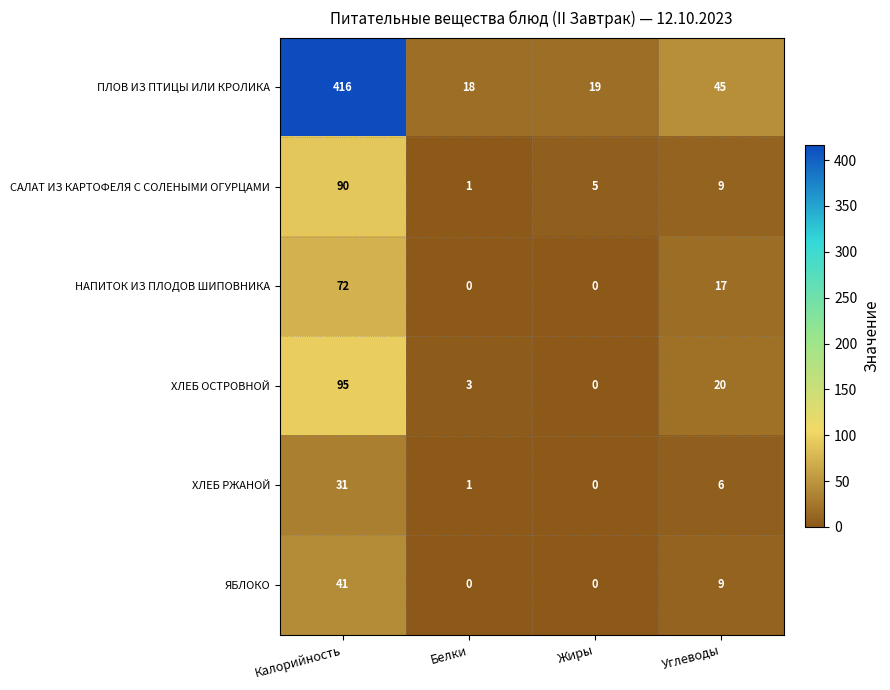

What is the greatest value displayed?

416